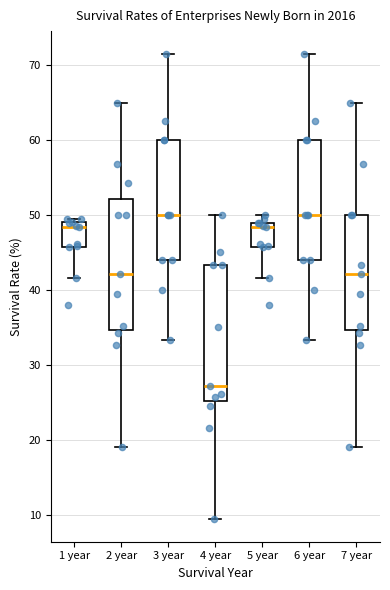

Reading left to right, read every box against the y-axis: the position of its median line, the range the box covers, and the ends of its whiskers. The values are not printed on the chart, so give them approximately, as read against the axis.

1 year: median 48, box 46 to 49, whiskers 42 to 50
2 year: median 42, box 35 to 52, whiskers 19 to 65
3 year: median 50, box 44 to 60, whiskers 33 to 71
4 year: median 27, box 25 to 43, whiskers 10 to 50
5 year: median 48, box 46 to 49, whiskers 42 to 50
6 year: median 50, box 44 to 60, whiskers 33 to 71
7 year: median 42, box 35 to 50, whiskers 19 to 65